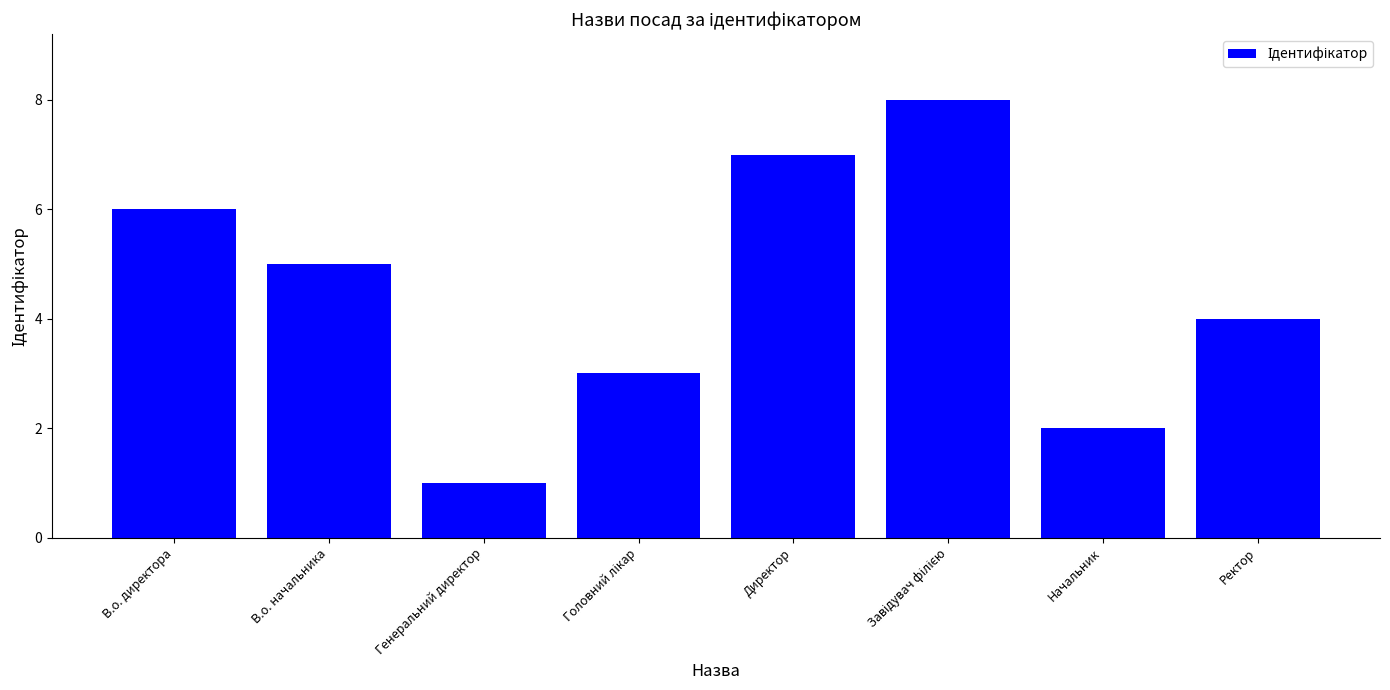

Reading right to left, list all the values displayed in this chart.

4	2	8	7	3	1	5	6